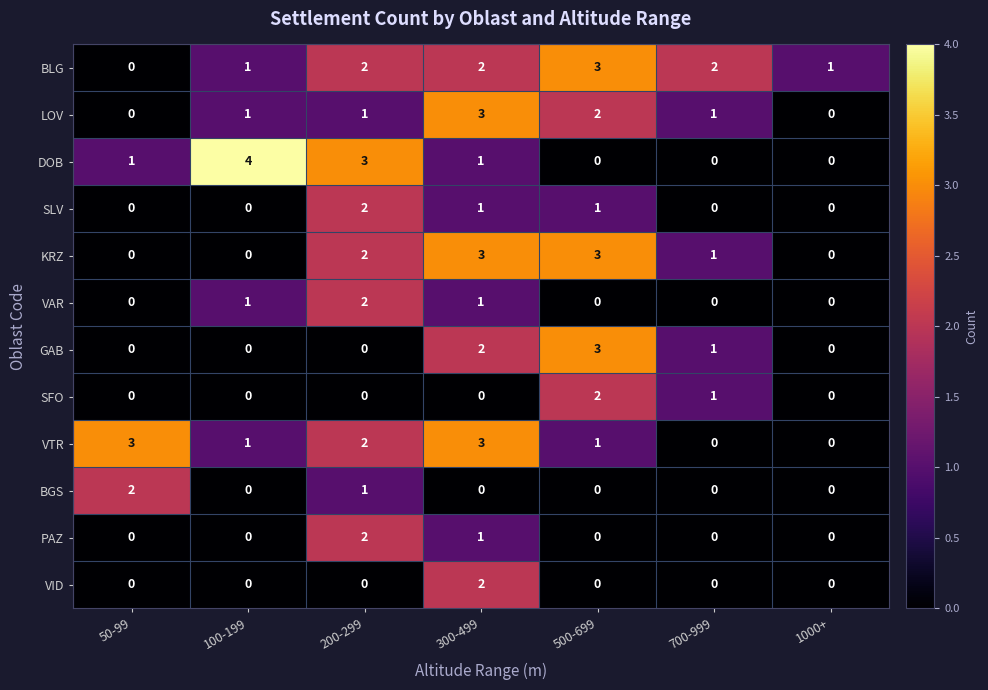

Which series has the largest range (max minus min)?

DOB